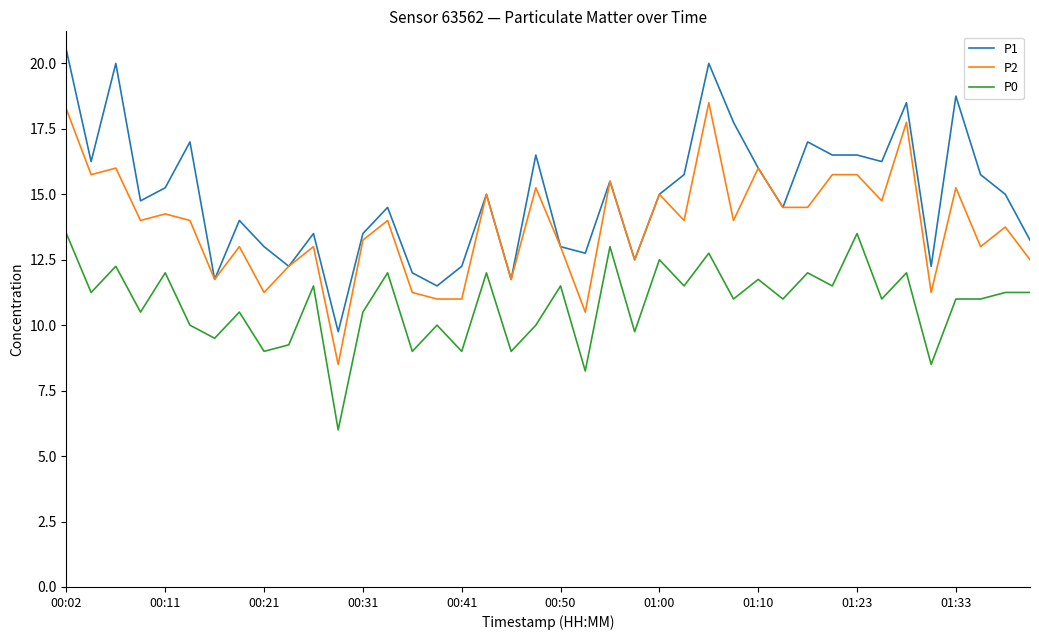

What is the maximum value shown in the chart?

20.5